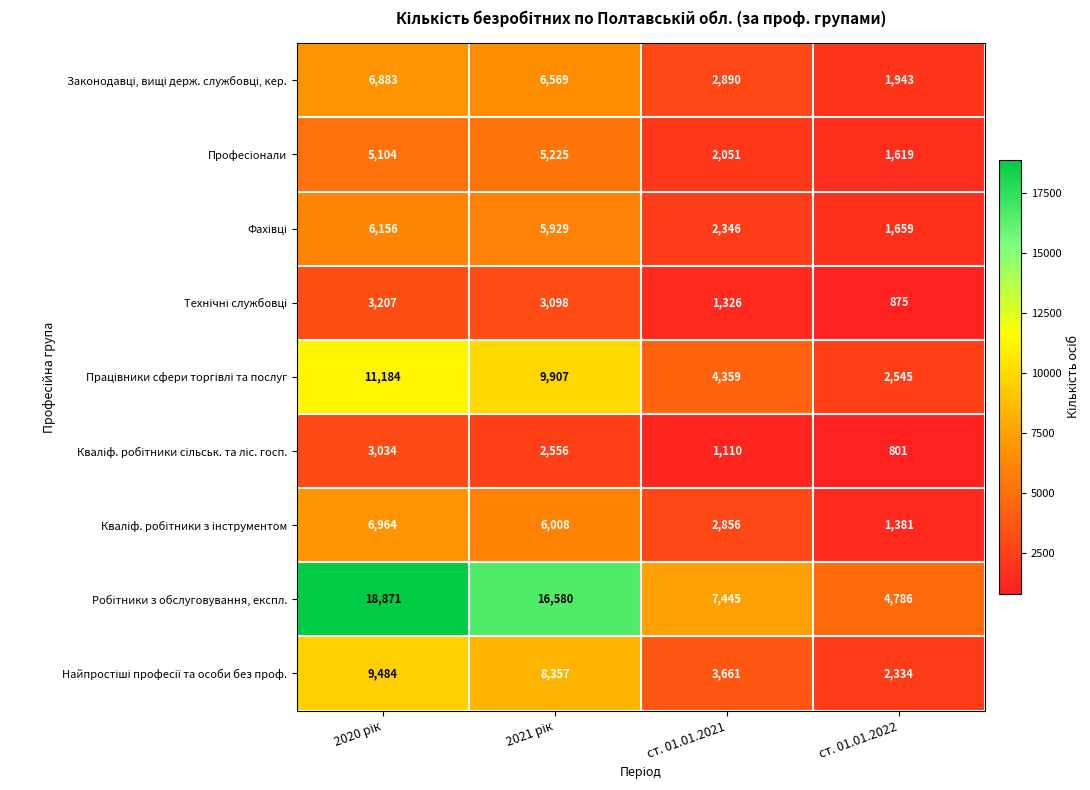

What is the minimum value shown in the chart?

801